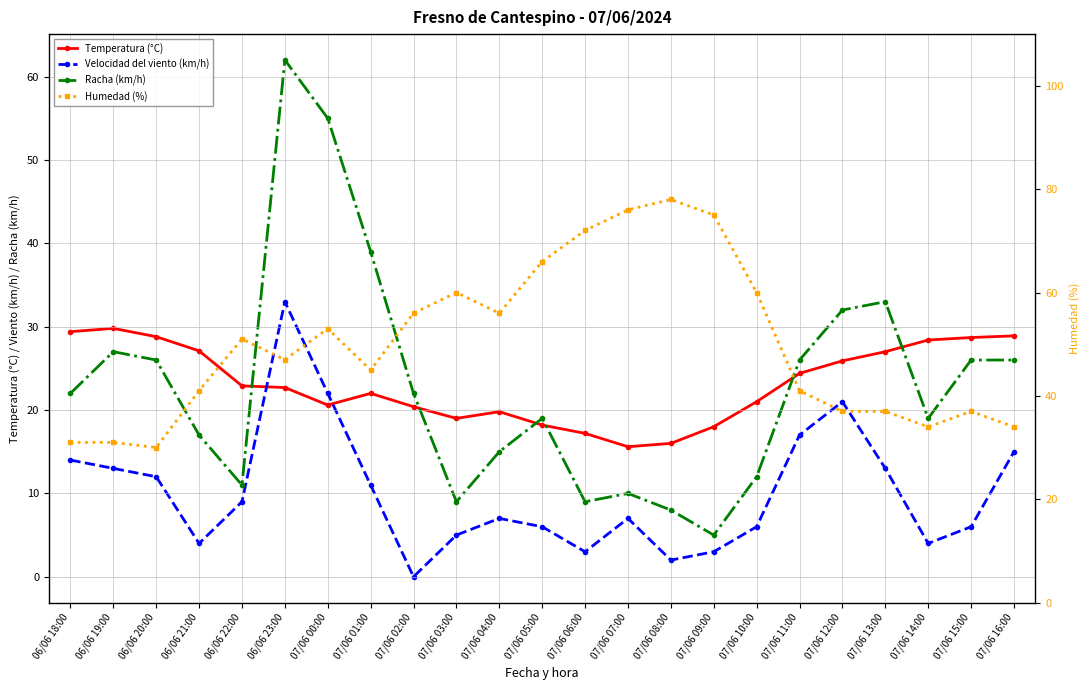

How many interior local valleys does the Velocidad del viento (km/h) series have?

5